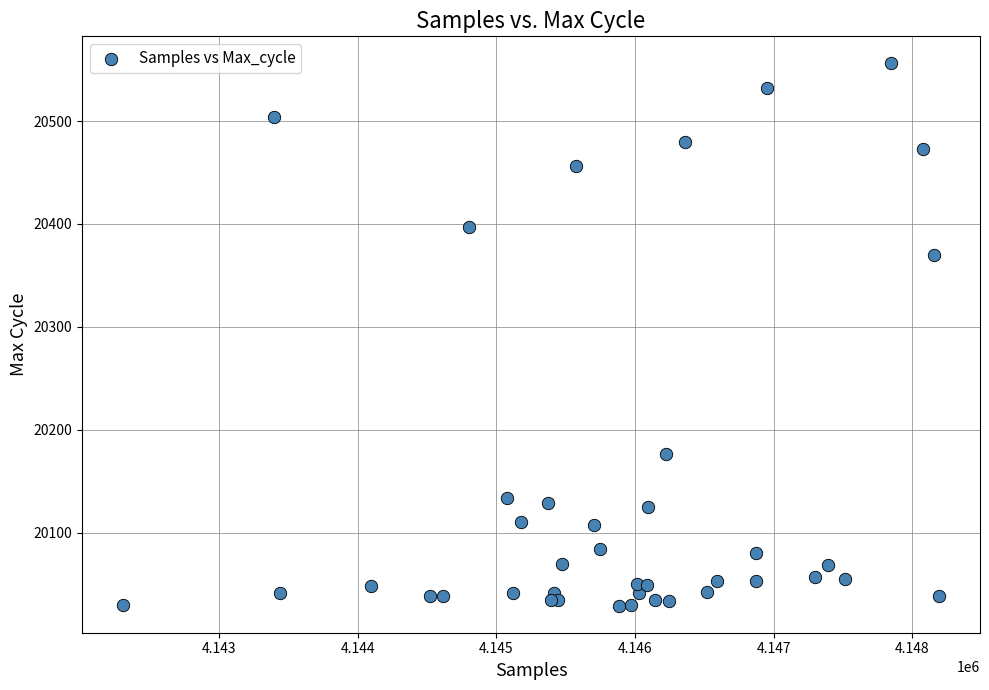

What Y value in the scatter plot is closest to 20292?

20370